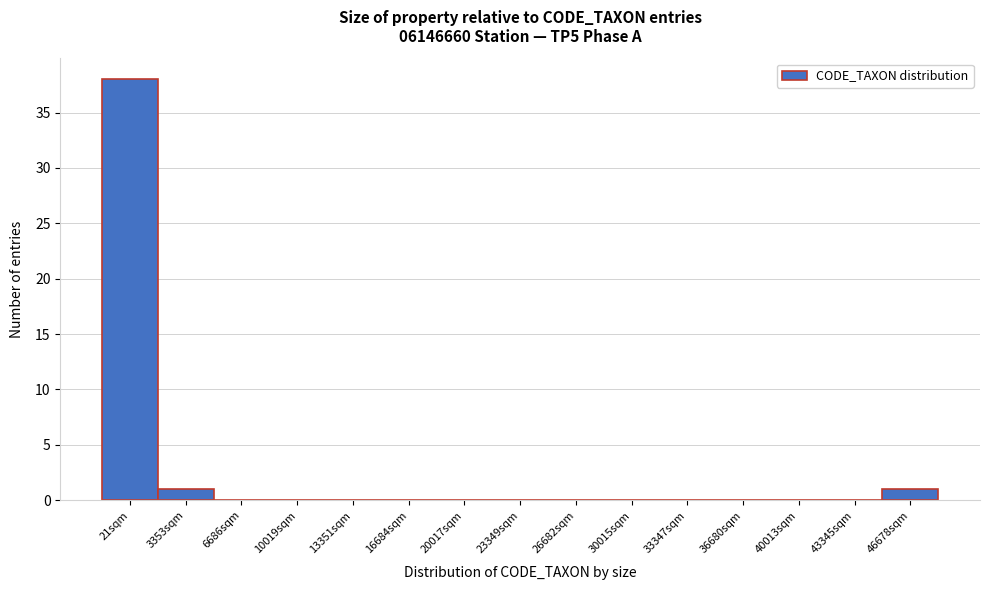

Reading left to right, list all the values displayed in this chart.

21sqm=38	3353sqm=1	6686sqm=0	10019sqm=0	13351sqm=0	16684sqm=0	20017sqm=0	23349sqm=0	26682sqm=0	30015sqm=0	33347sqm=0	36680sqm=0	40013sqm=0	43345sqm=0	46678sqm=1